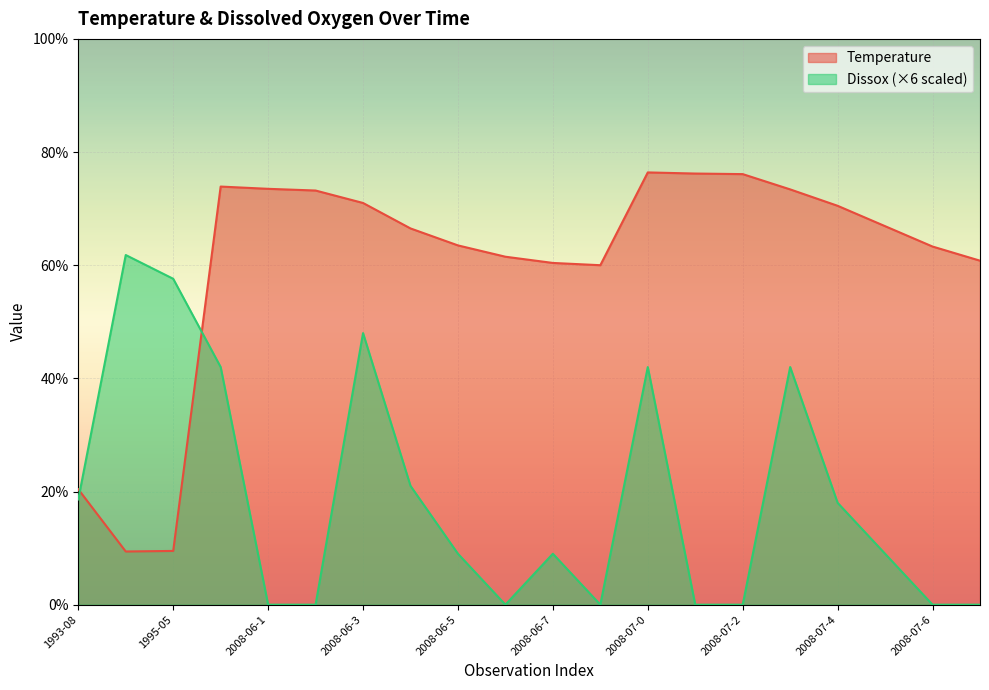

What are all the series names shown in the legend?

Temperature, Dissox (×6 scaled)